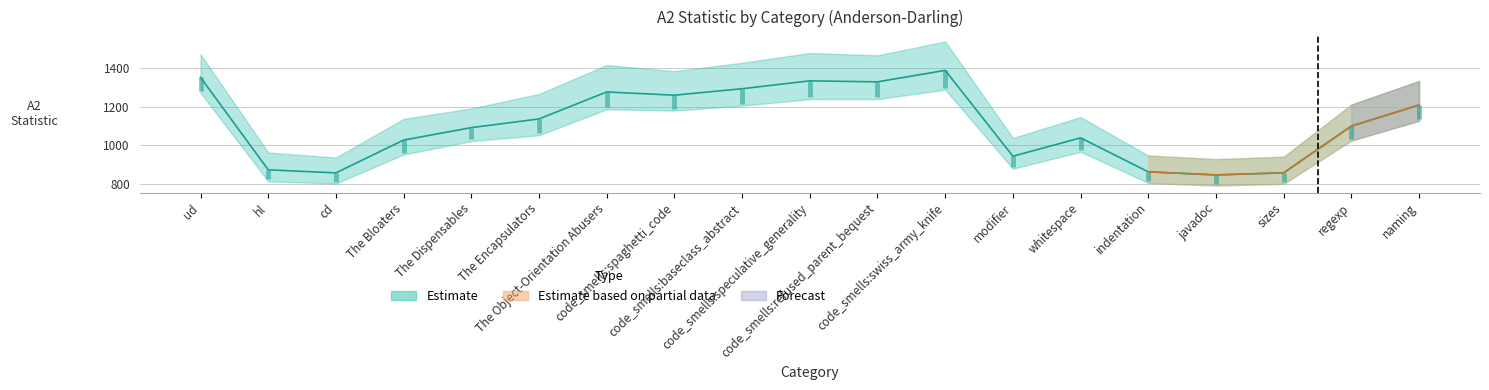

How many categories are shown in the chart?

19